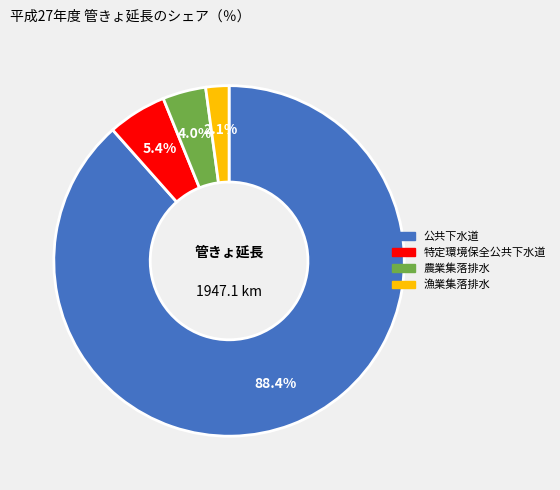

How many slices are in this pie chart?

4